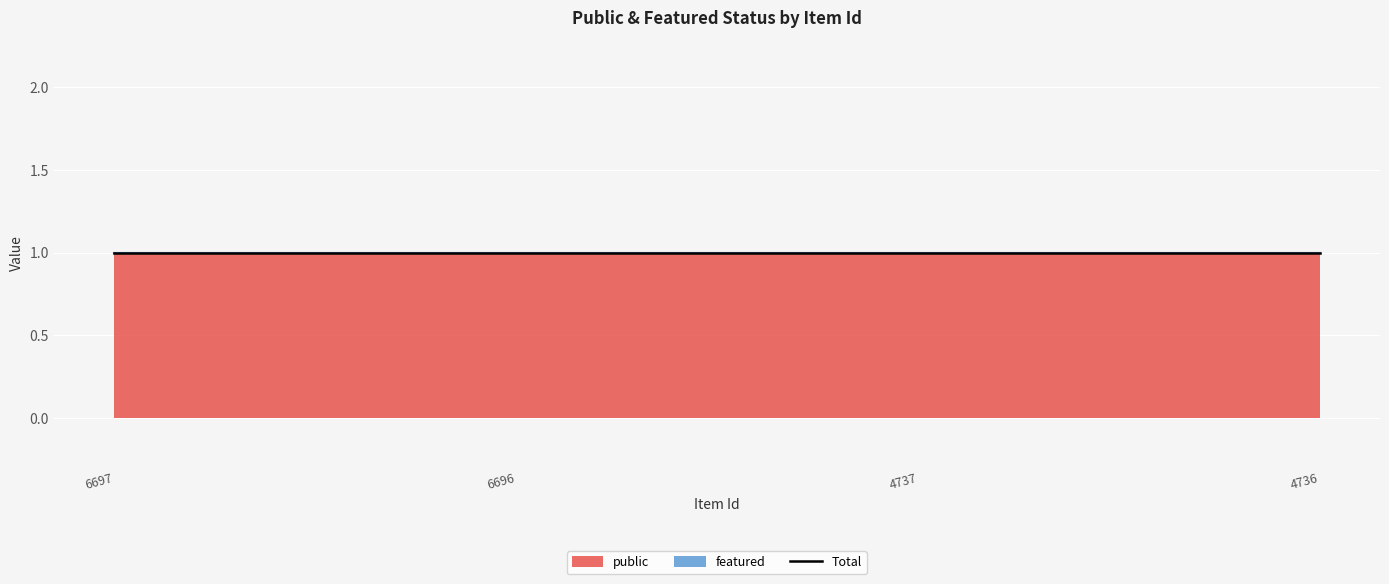

Which series has the largest total across all categories?

public